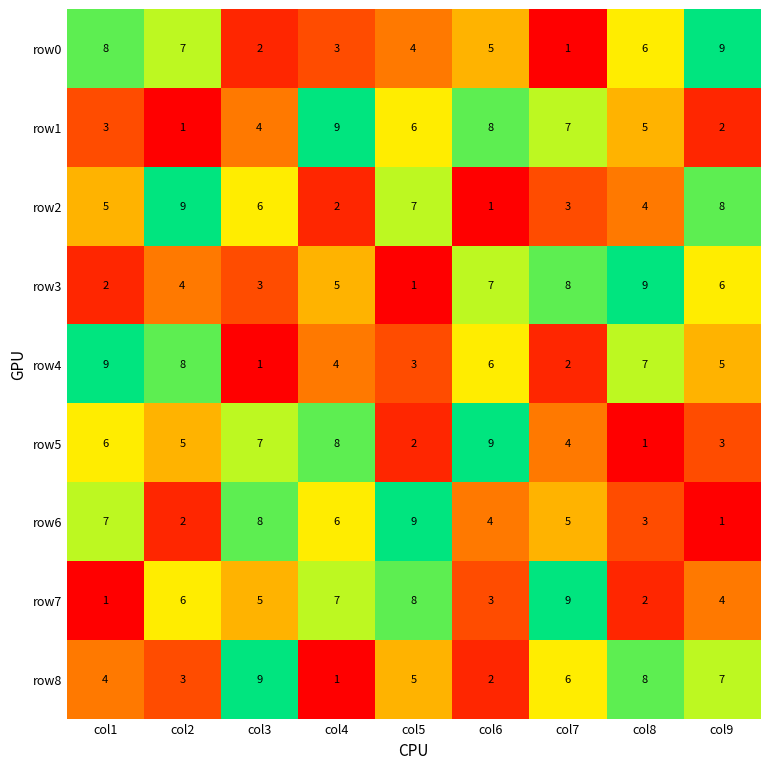

At which label is row8 closest to 5?

col5